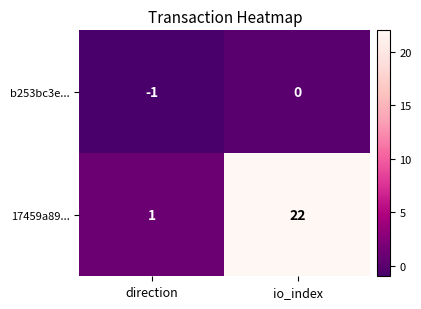

Which series has the largest total across all categories?

17459a89...